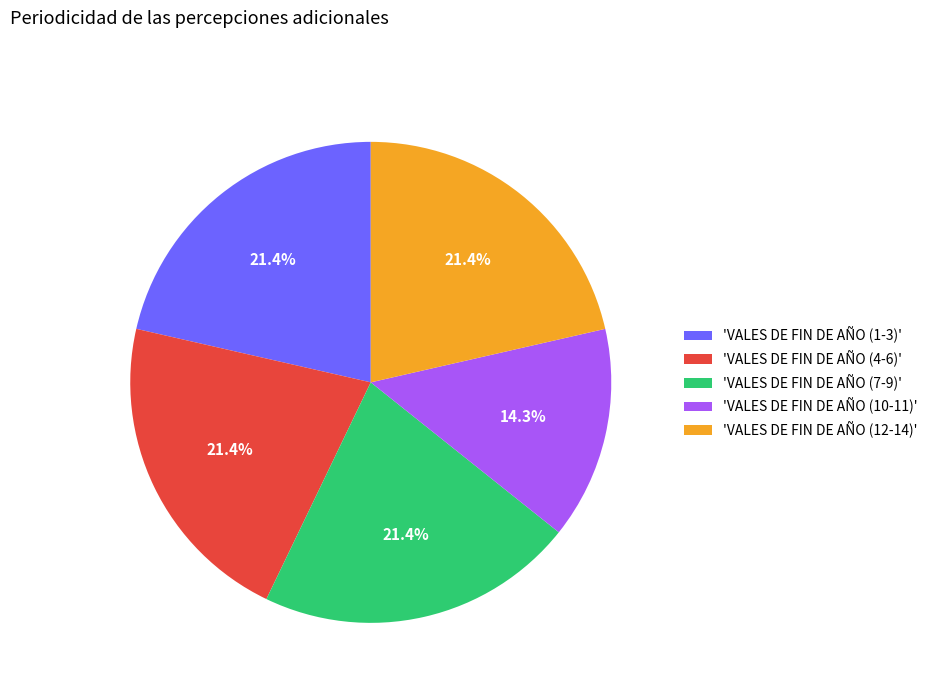

How much of the chart is everything except 'VALES DE FIN DE AÑO (7-9)'?

78.6%